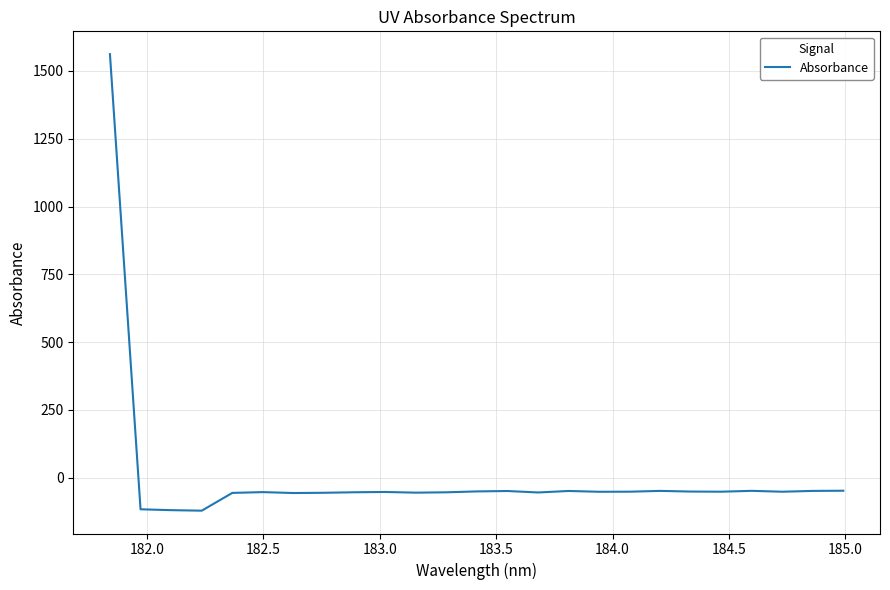

What is the difference between the maximum and minimum values?

1683.1